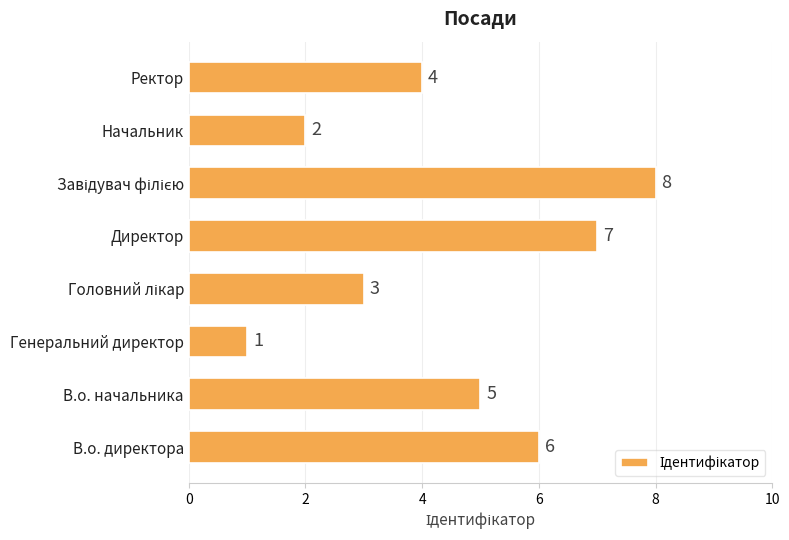

Reading top to bottom, transcribe all the data shown in this chart.

4	2	8	7	3	1	5	6